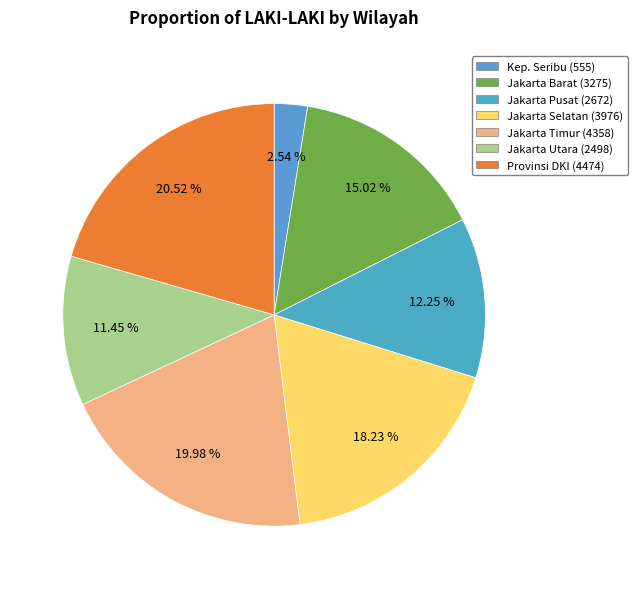

Is there a majority slice in this chart?

No